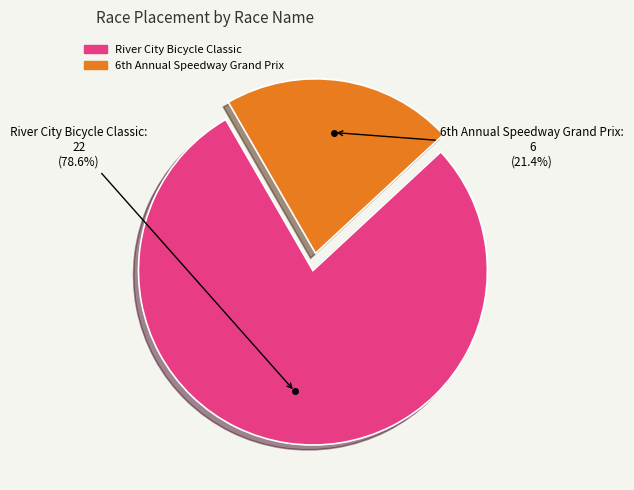

To the nearest percent, what is the difference between the largest and smallest slice percentages?

57%